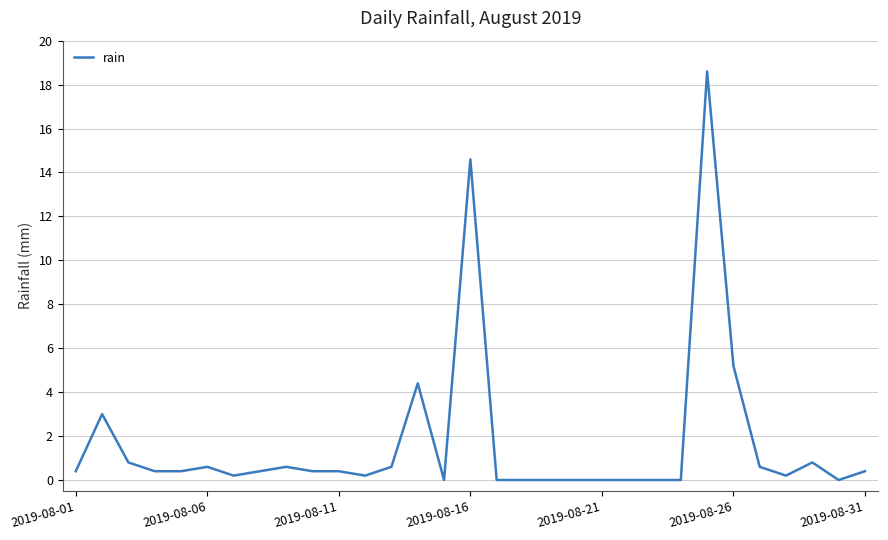

What is the greatest value displayed?

18.6